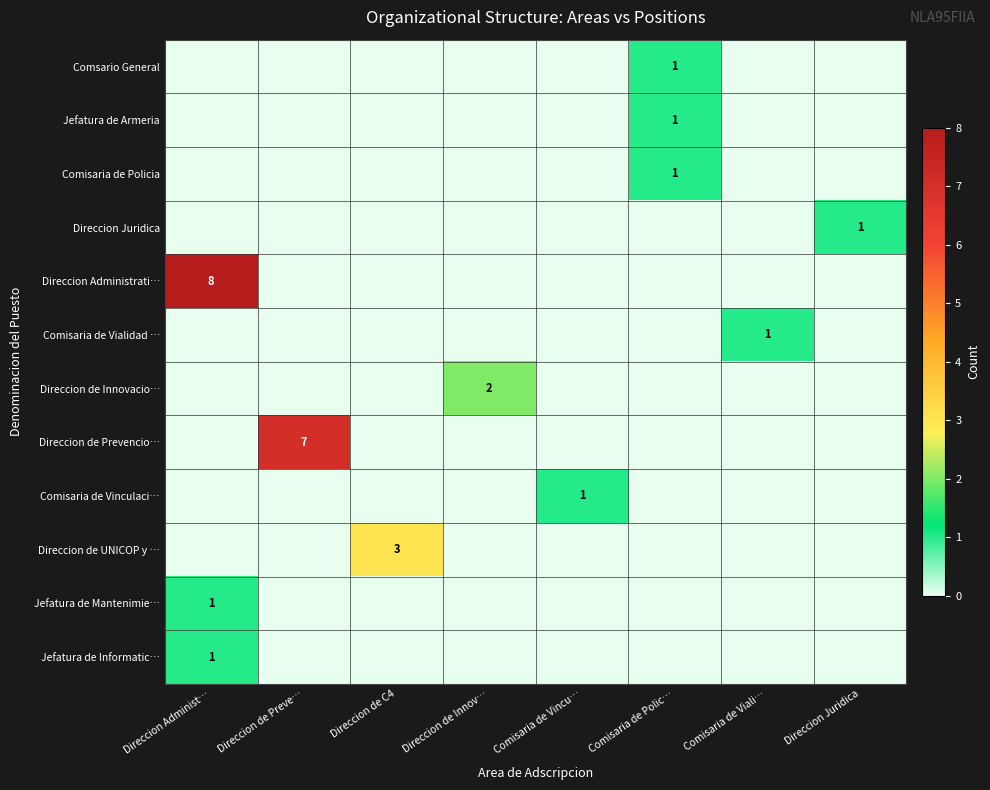

Which label corresponds to the largest value in the chart?

Direccion Administ…